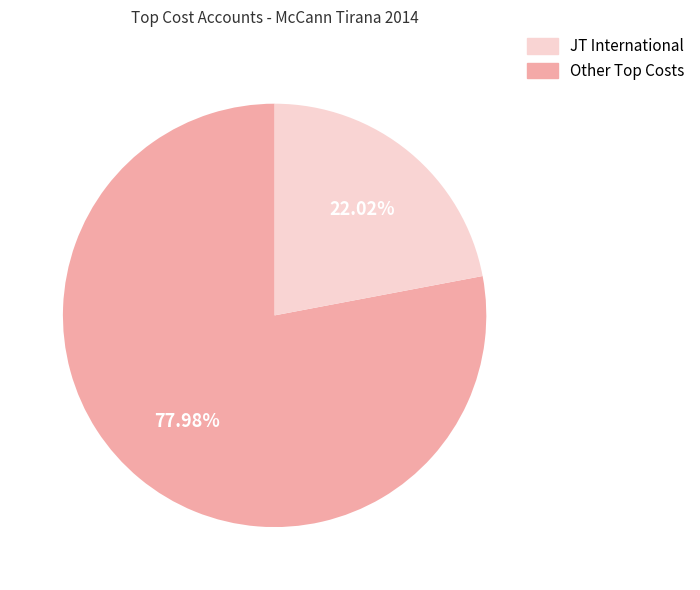

Is there a majority slice in this chart?

Yes